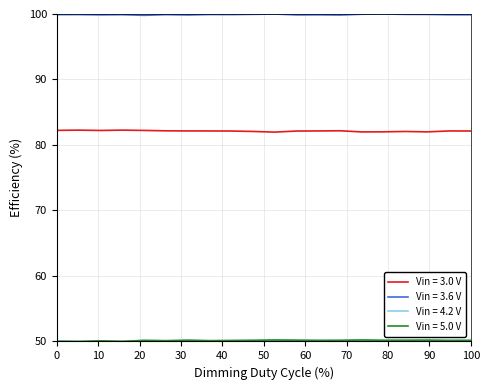

True or false: Vin = 3.0 V and Vin = 3.6 V cross at least once.

False